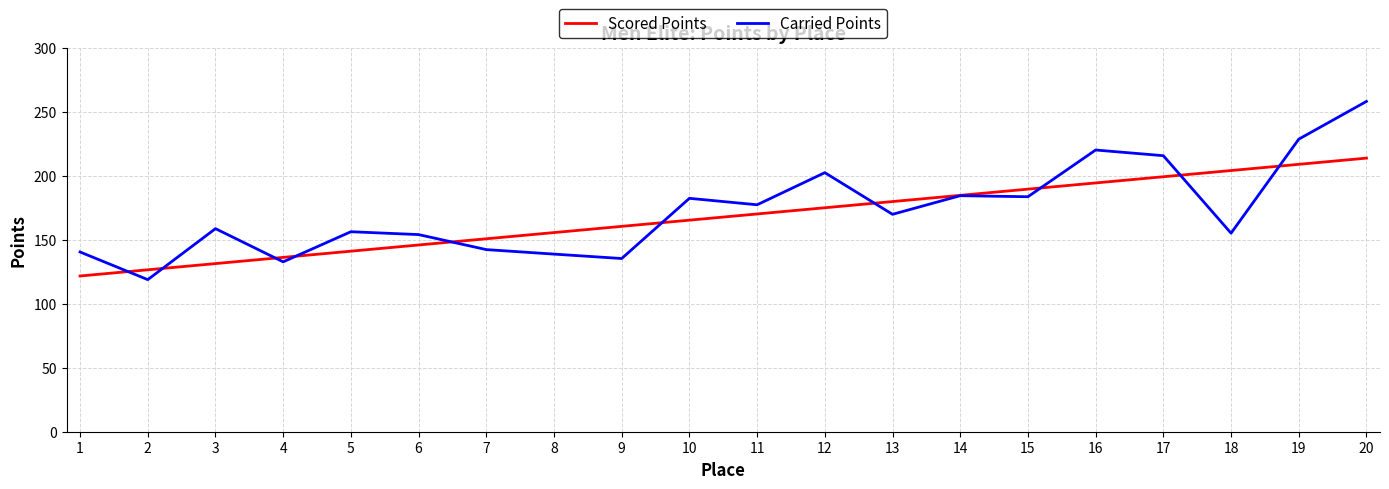

Is it true that Scored Points equals 165.5 at 1?

False